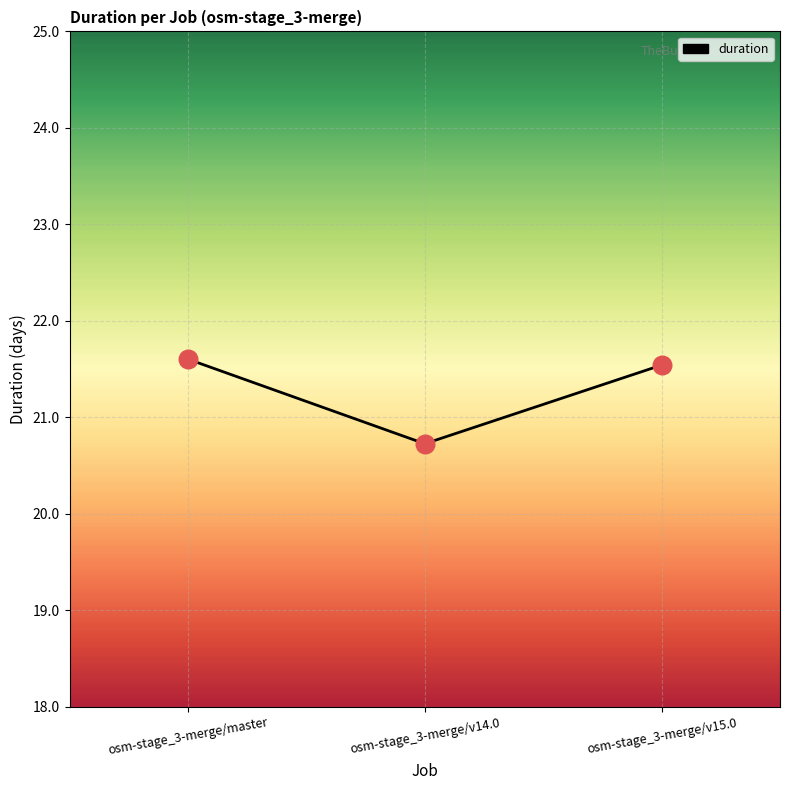

What is the change in value from osm-stage_3-merge/master to osm-stage_3-merge/v14.0?

-0.9